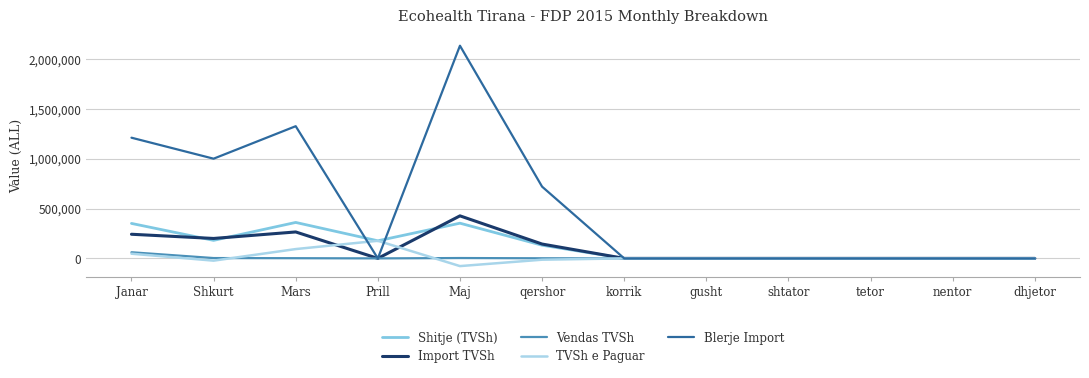

Where is Blerje Import nearest to the value 1067435?

Shkurt